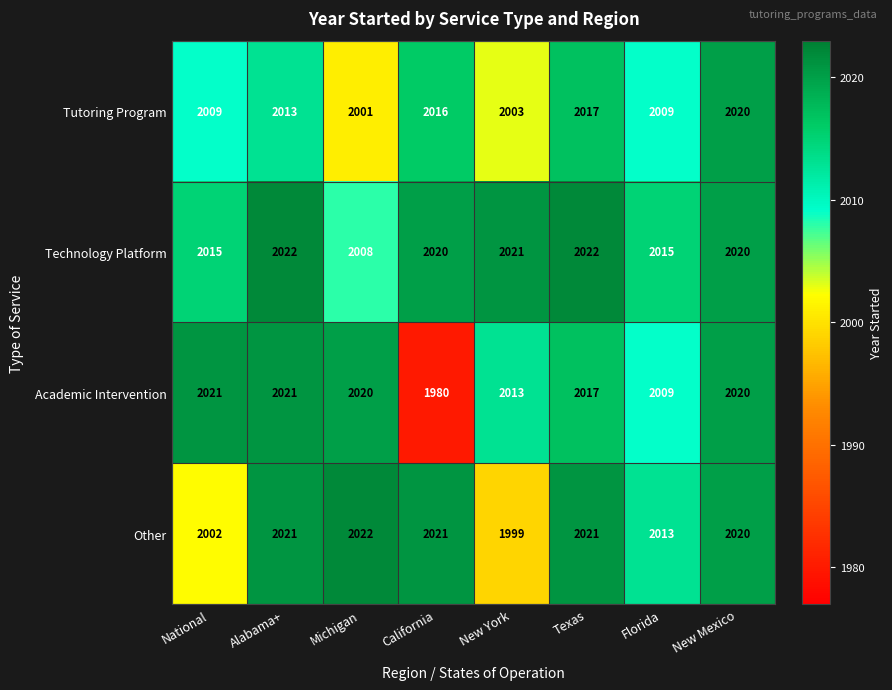

What is the difference between the Other values at California and National?

19